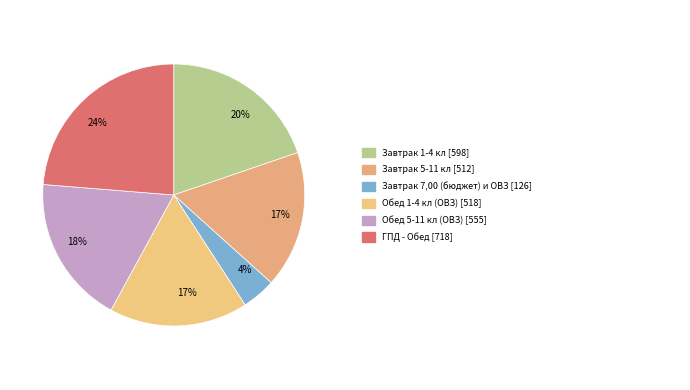

What is the largest slice in the pie chart?

ГПД - Обед